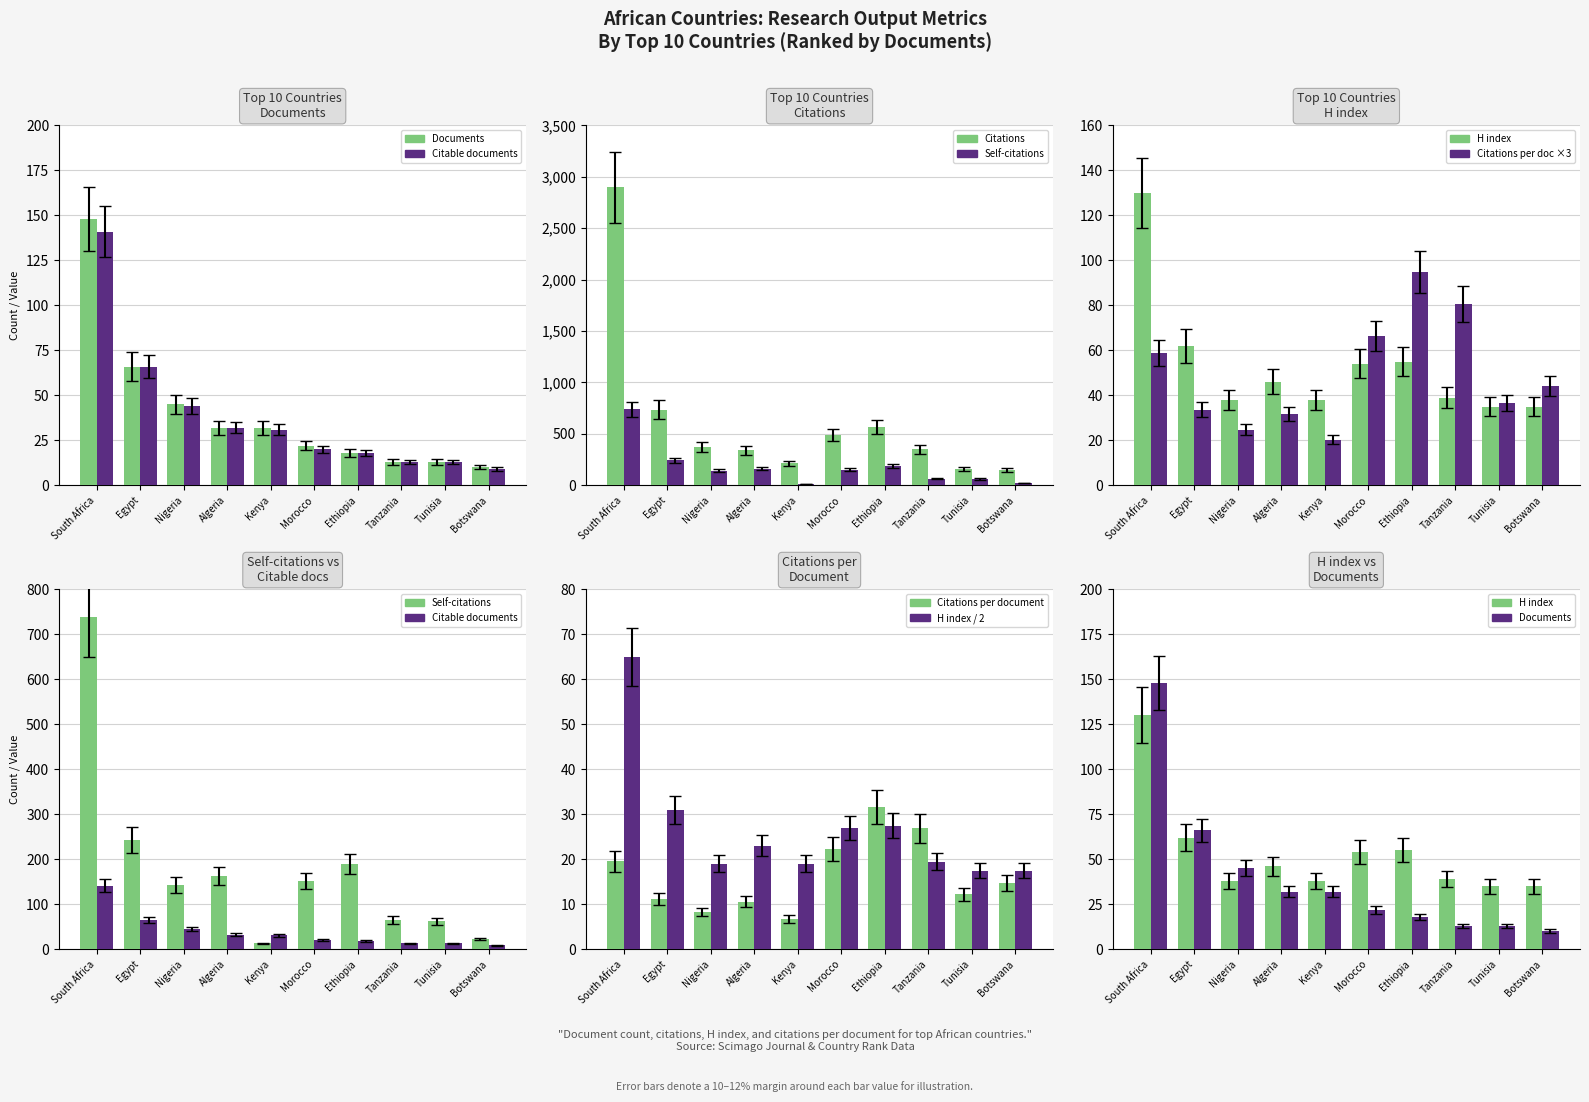

Which has a higher value, Egypt or Algeria?

Egypt